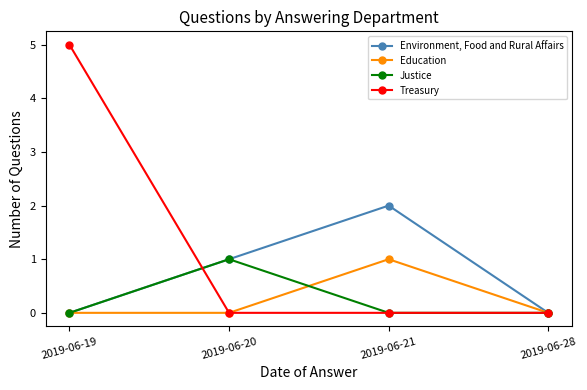

Which category has the highest value across all series?

2019-06-19